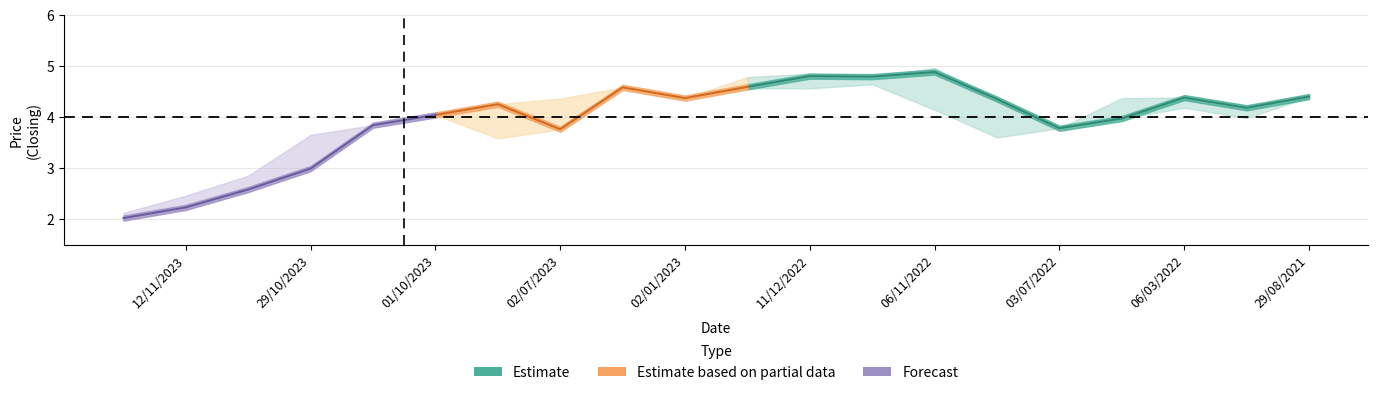

At which label does Low reach its minimum?

19/11/2023